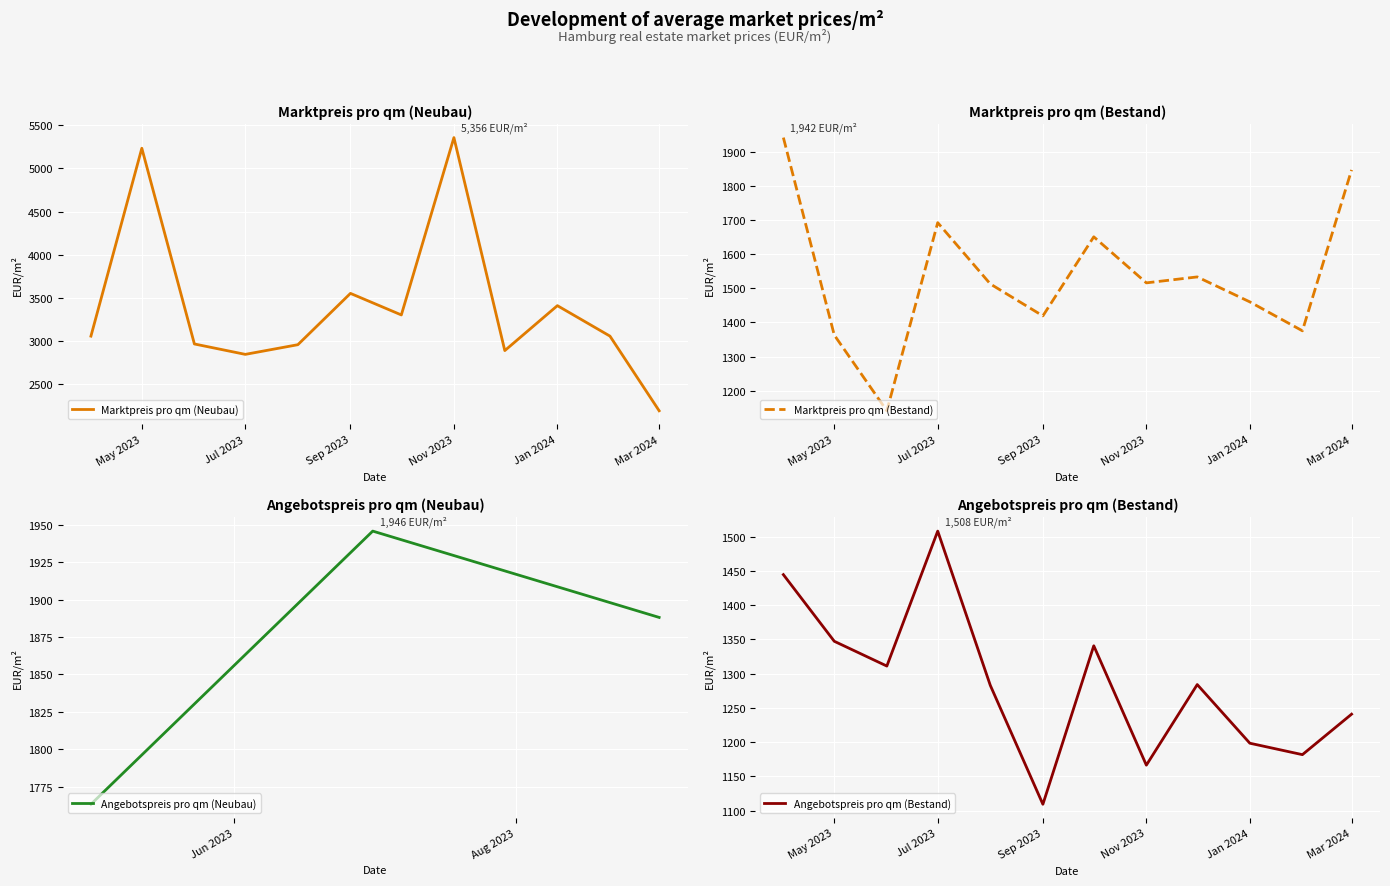

Is it true that Marktpreis pro qm (Neubau) equals 2862.9 at May 2023?

False